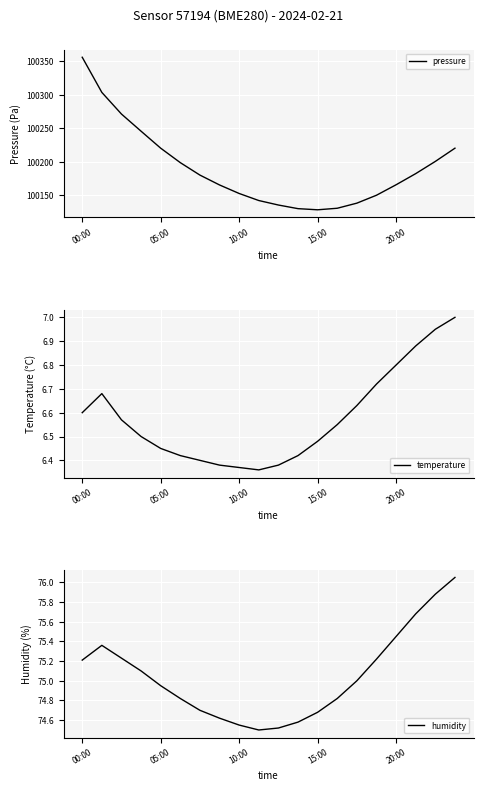

True or false: temperature and humidity cross at least once.

False